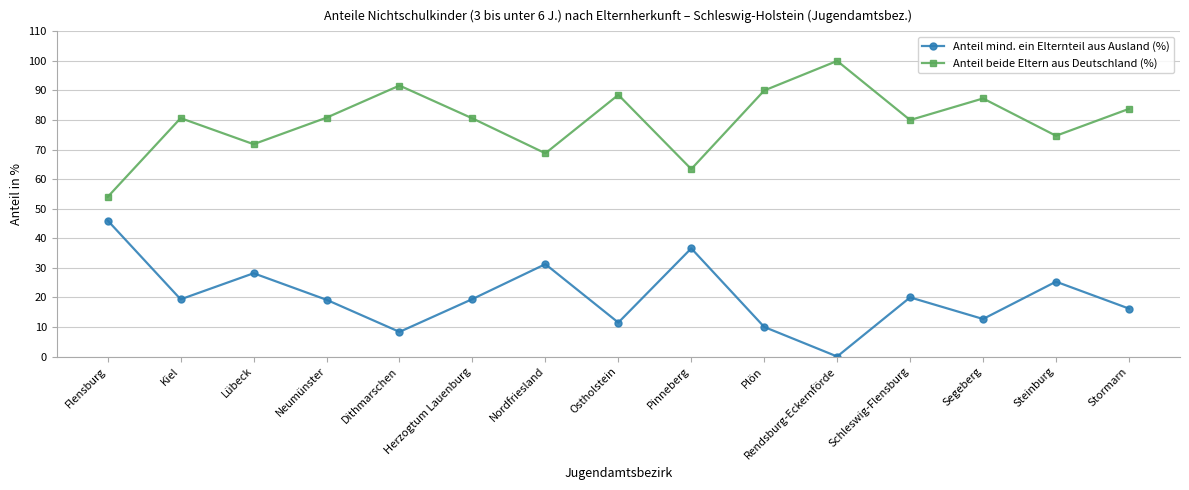

How many lines are shown in the chart?

2